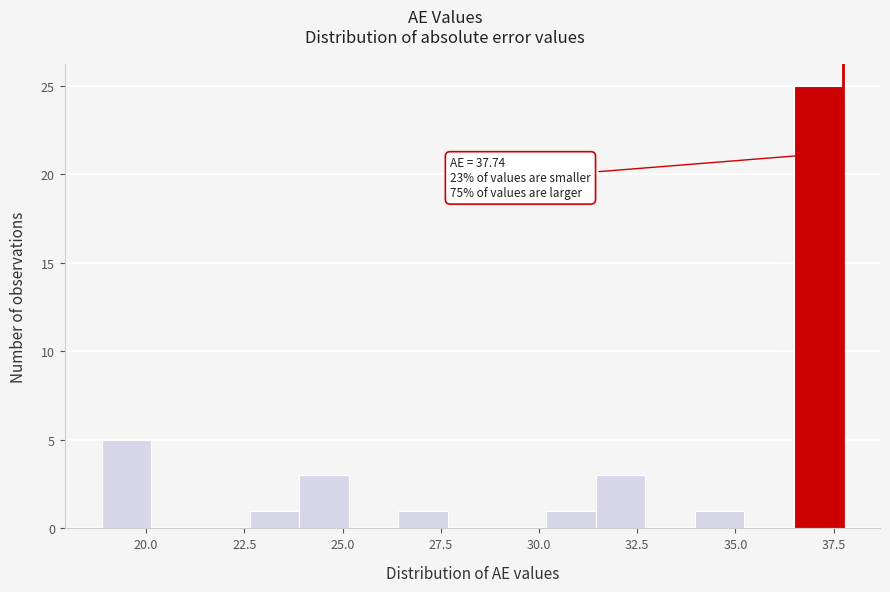

Read against the x-axis, roughly where is the centre of the tallest bar?

37.0